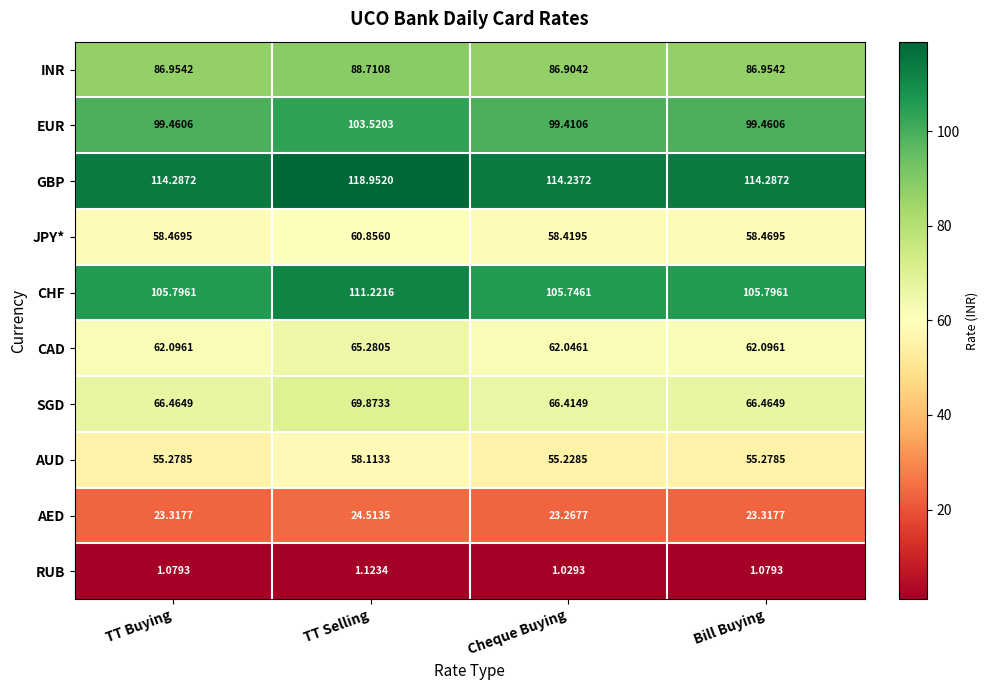

At Cheque Buying, list the series in order from largest to smallest.

GBP, CHF, EUR, INR, SGD, CAD, JPY*, AUD, AED, RUB